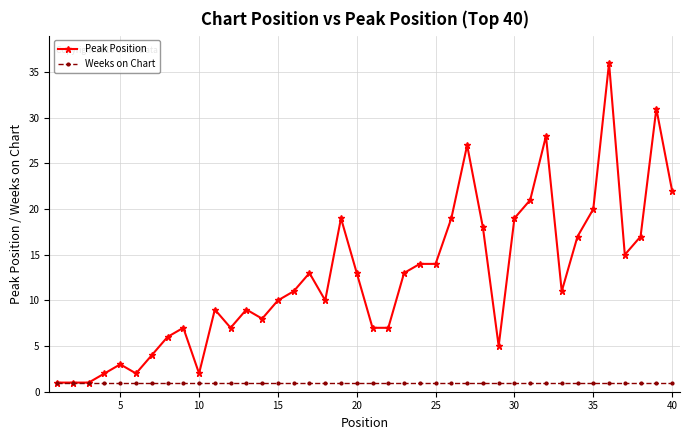

How many distinct data groups are displayed?

2